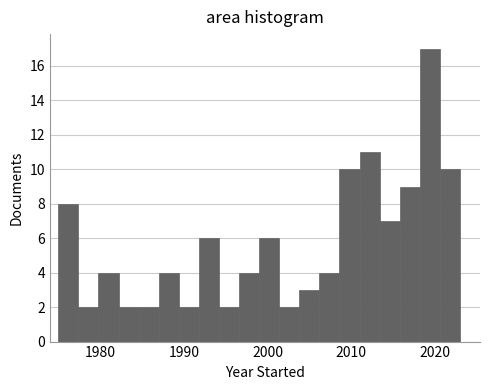

Read against the x-axis, roughly where is the centre of the tallest bar?

2019